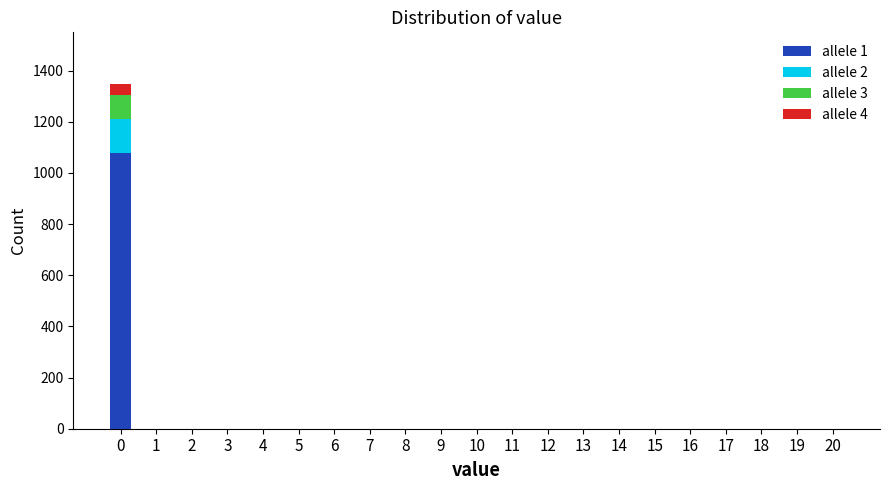

The value of allele 1 at 7 is -747.4. True or false?

False